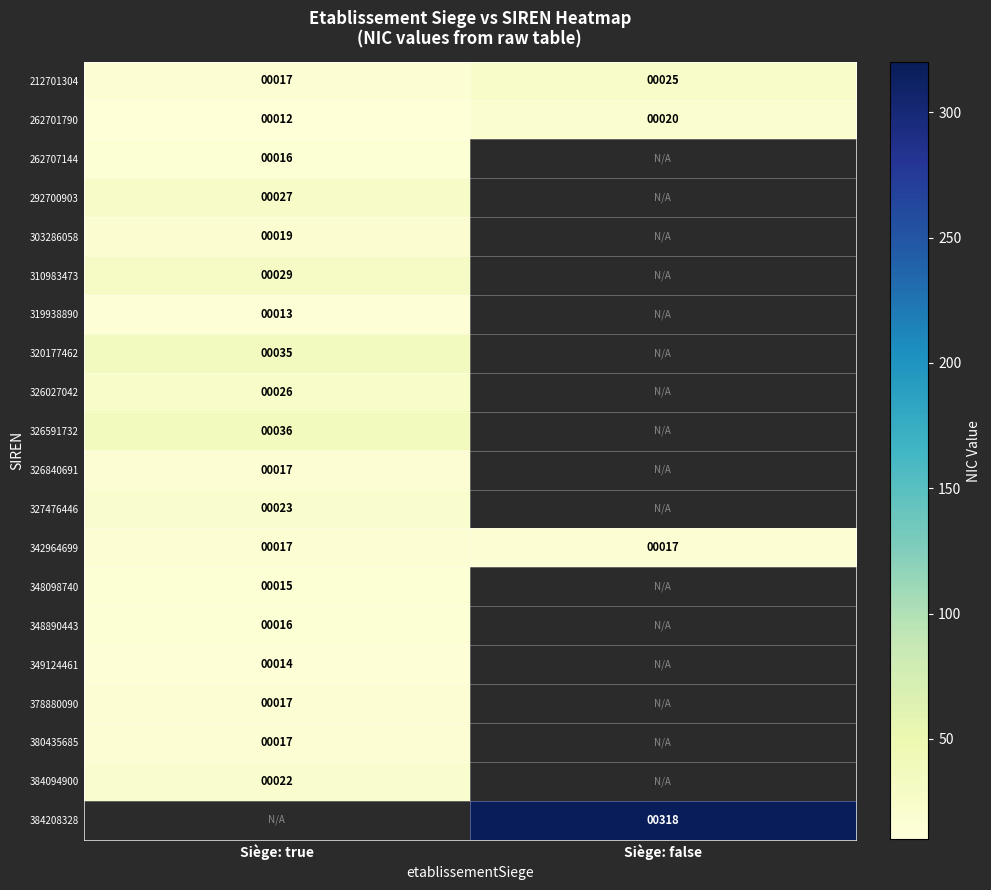

True or false: 327476446 has a value of 23 at Siège: true.

True